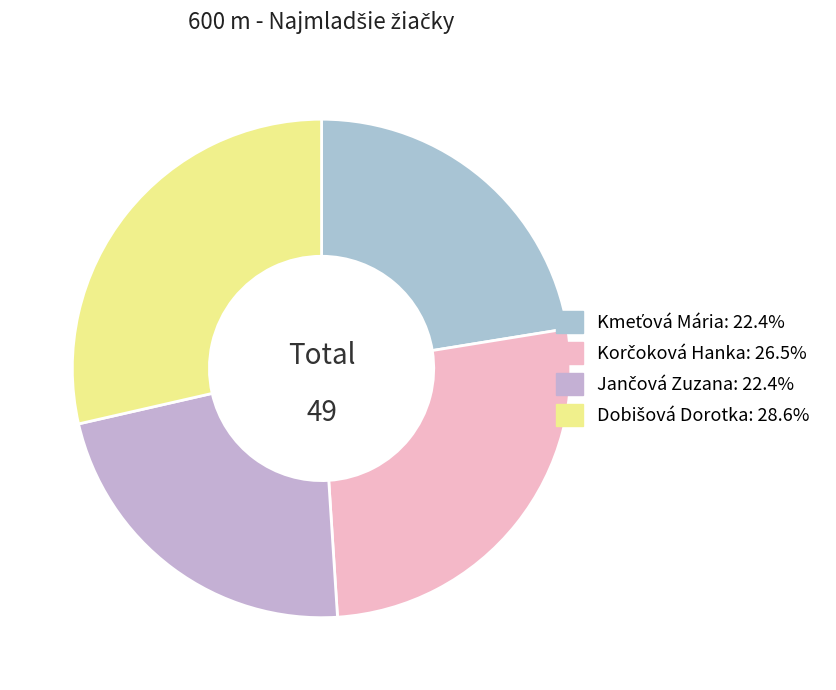

Count the number of slices in the pie.

4